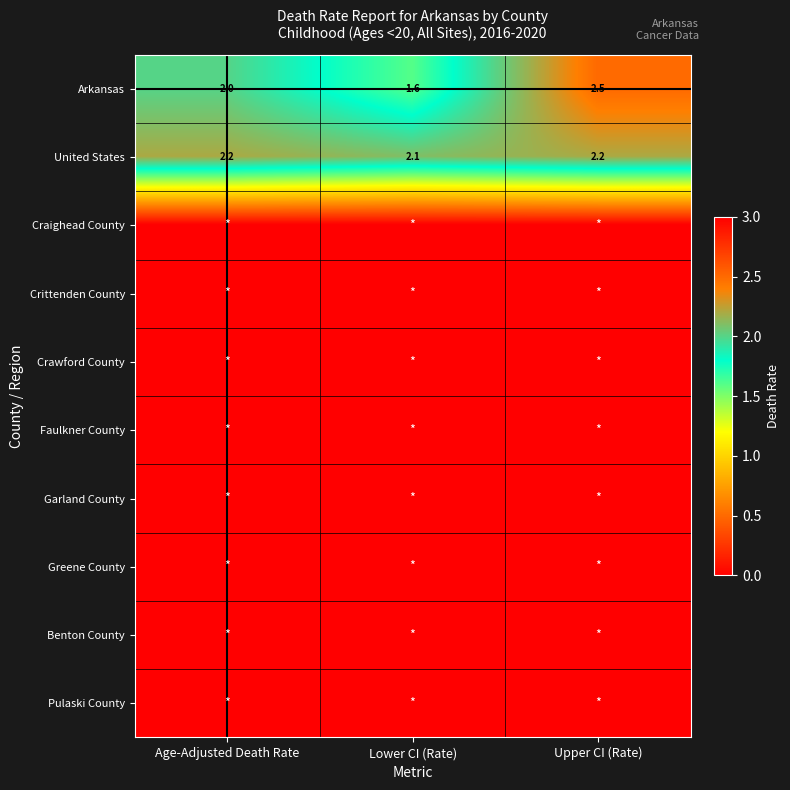

What is the sum of the Arkansas values at Age-Adjusted Death Rate and Upper CI (Rate)?

4.5